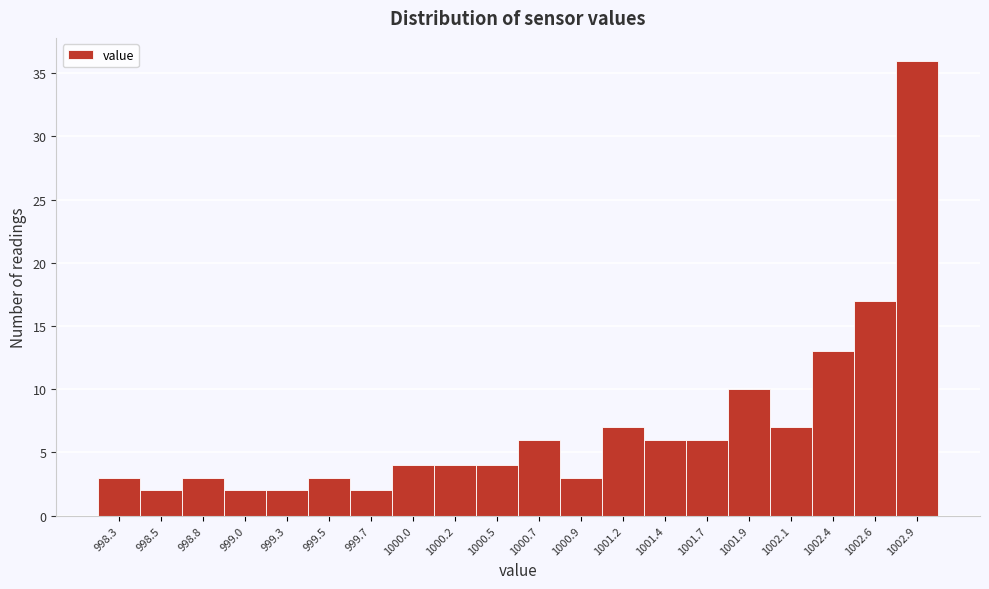

Reading right to left, extract all data points from this chart.

36	17	13	7	10	6	6	7	3	6	4	4	4	2	3	2	2	3	2	3